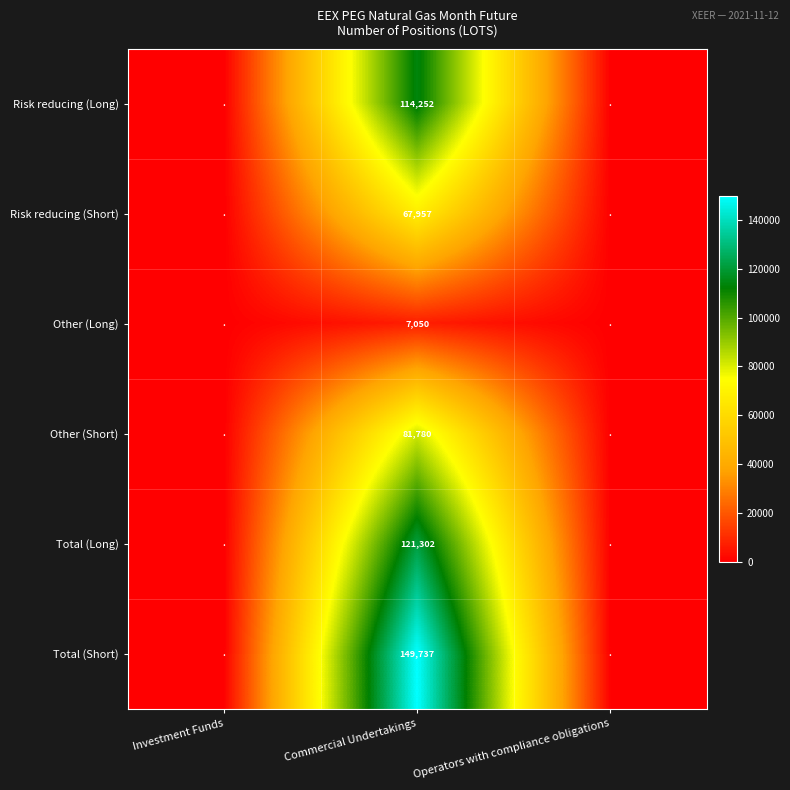

What is the greatest value displayed?

149737.4